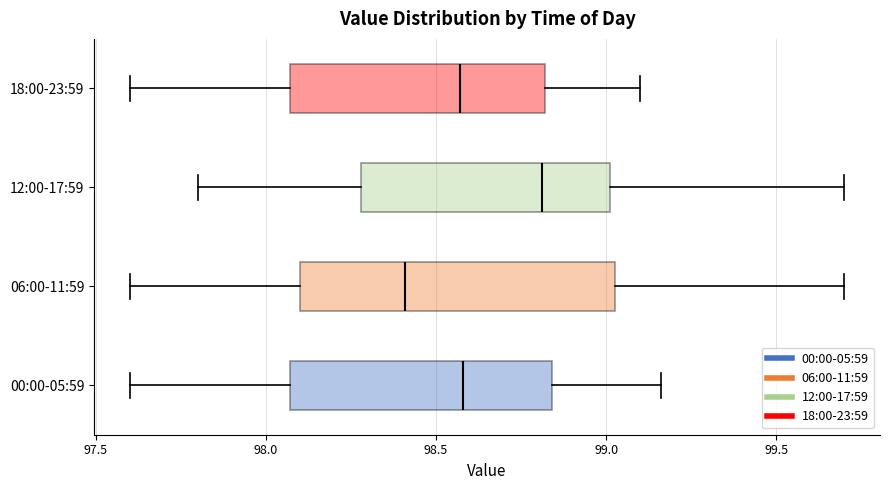

Which box has the furthest to the left median line?

06:00-11:59